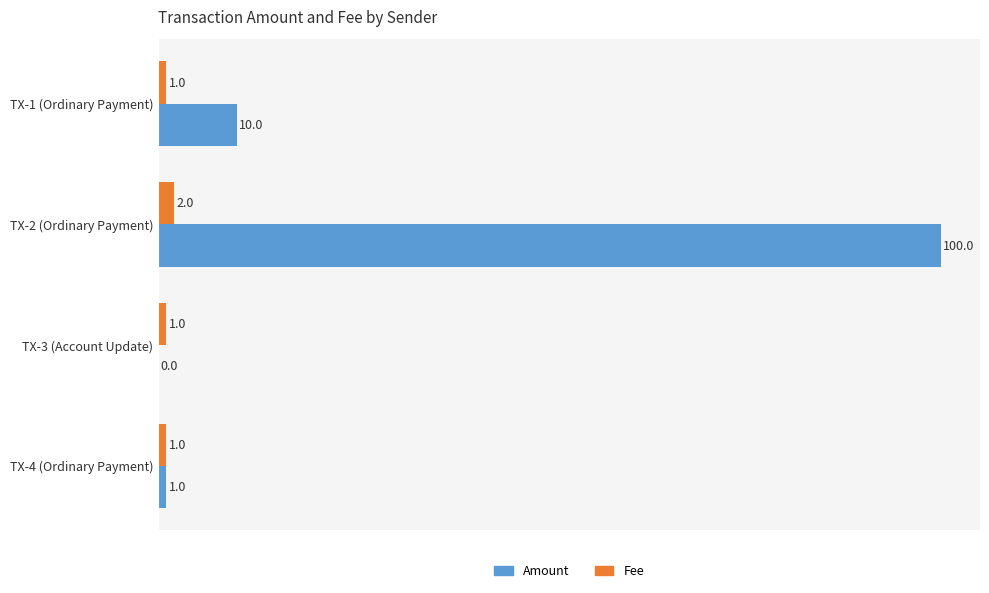

Between TX-2 (Ordinary Payment) and TX-3 (Account Update), which series saw the biggest shift?

Amount